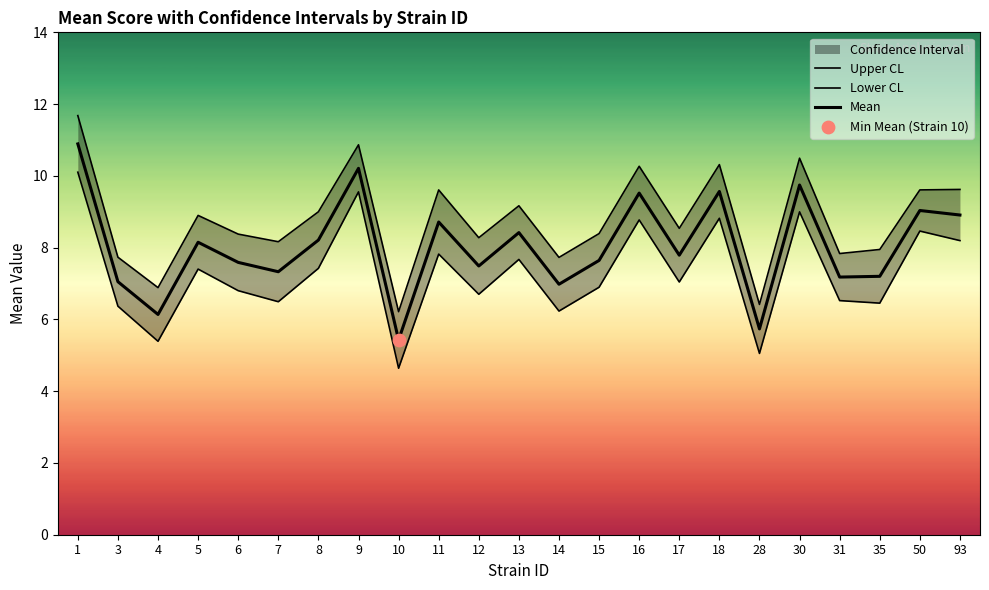

Which series contains the highest Y value?

Upper CL